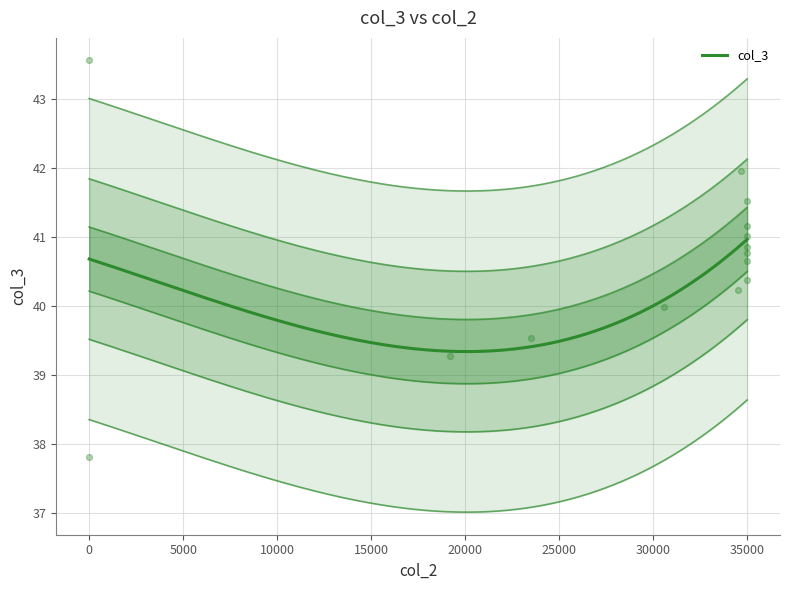

Which has a higher value, 35000 or 34700?

34700